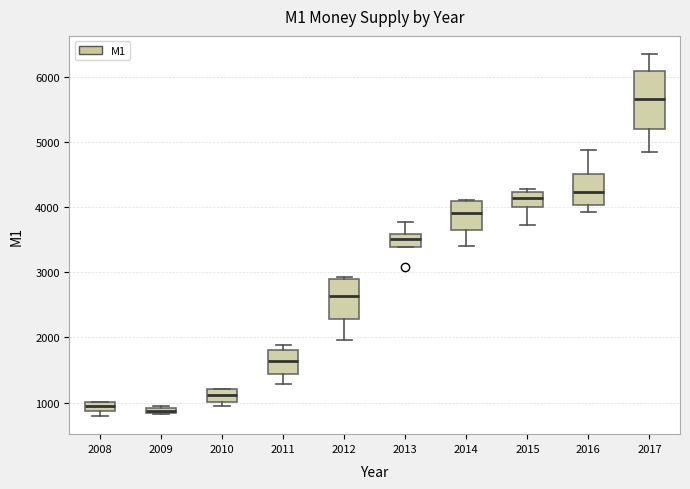

Where is the upper edge of the box at x = 2010 on the y-axis? The values are not printed on the chart, so give them approximately, as read against the axis.

1200